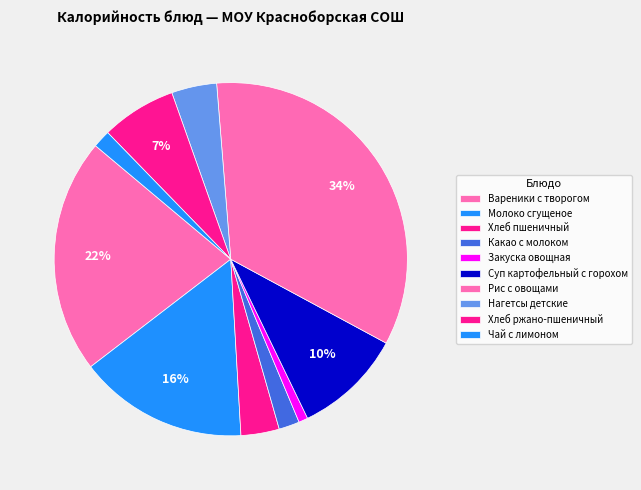

How many slices are in this pie chart?

10